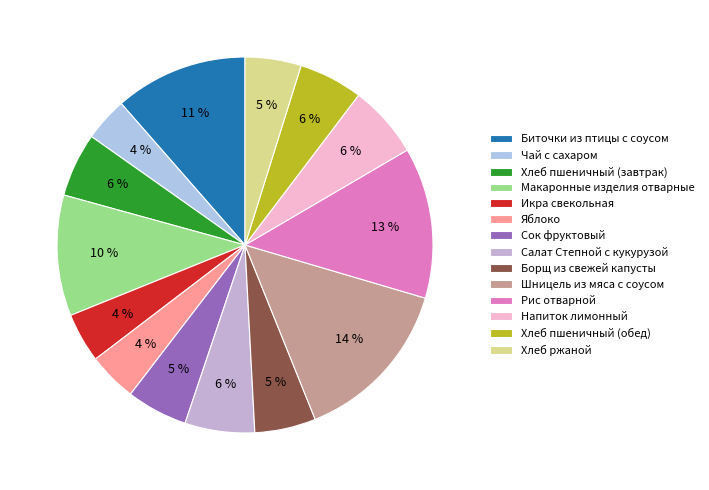

What percentage is the Шницель из мяса с соусом slice, to the nearest percent?

14%